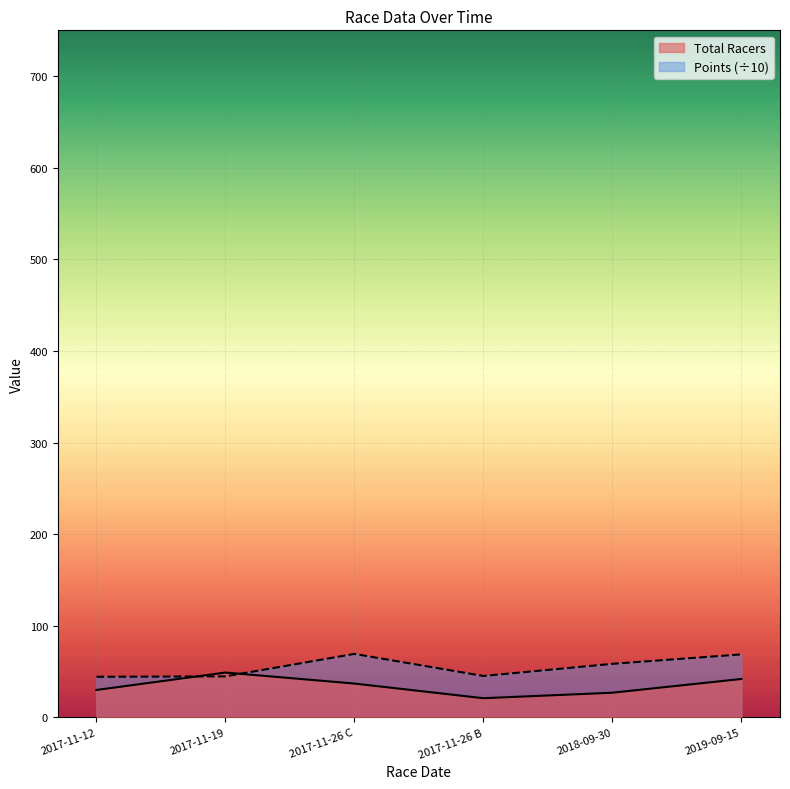

Reading left to right, what are all the values shown in this chart?

Total Racers: 30.0	49.0	37.0	21.0	27.0	42.0
Points: 44.4	44.8	69.4	45.3	58.5	68.8